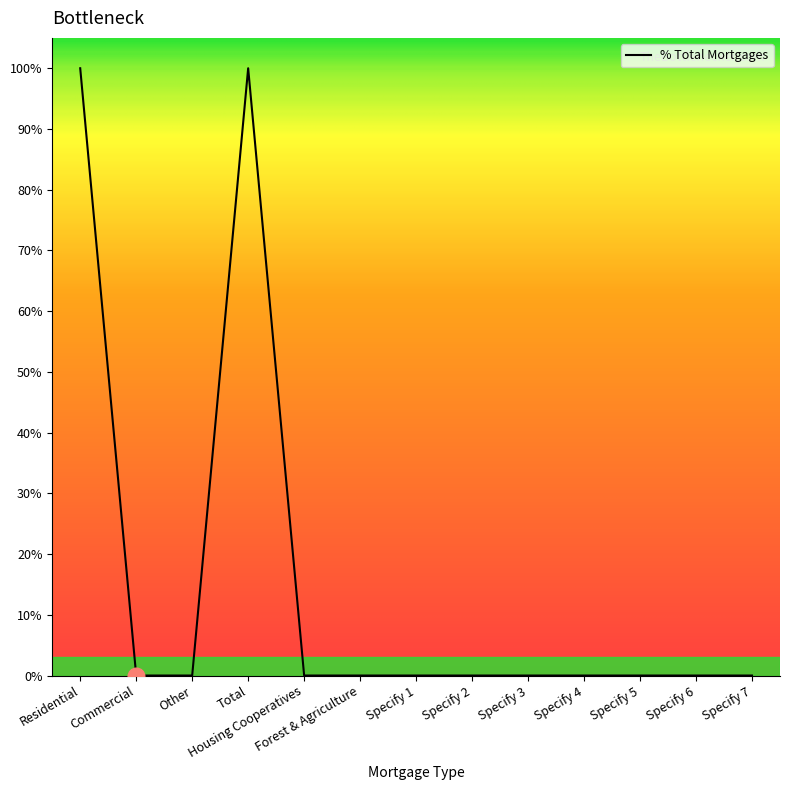

At which label is the value closest to 0?

Commercial